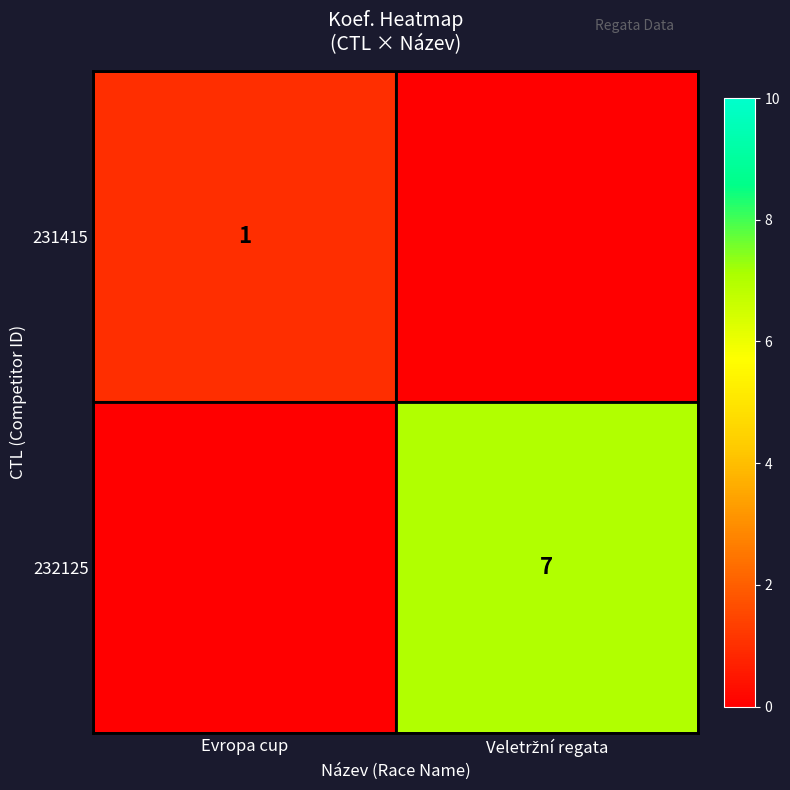

List the series in order of their overall mean, lowest first.

231415, 232125